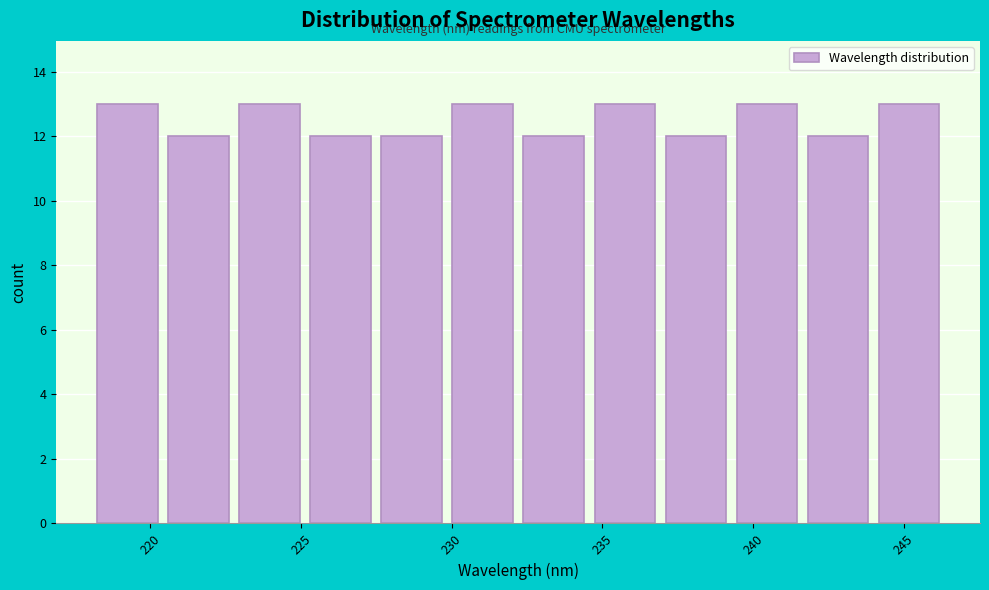

Reading left to right, transcribe this chart: for each bar, give the range it covers on the x-axis and its height. Neither the bar edges nor the heights are printed on the chart, so give them approximately, as read against the axes.

218.0 to 220.5: 13
220.5 to 223.0: 12
223.0 to 225.0: 13
225.0 to 227.5: 12
227.5 to 230.0: 12
230.0 to 232.0: 13
232.0 to 234.5: 12
234.5 to 237.0: 13
237.0 to 239.5: 12
239.5 to 241.5: 13
241.5 to 244.0: 12
244.0 to 246.5: 13